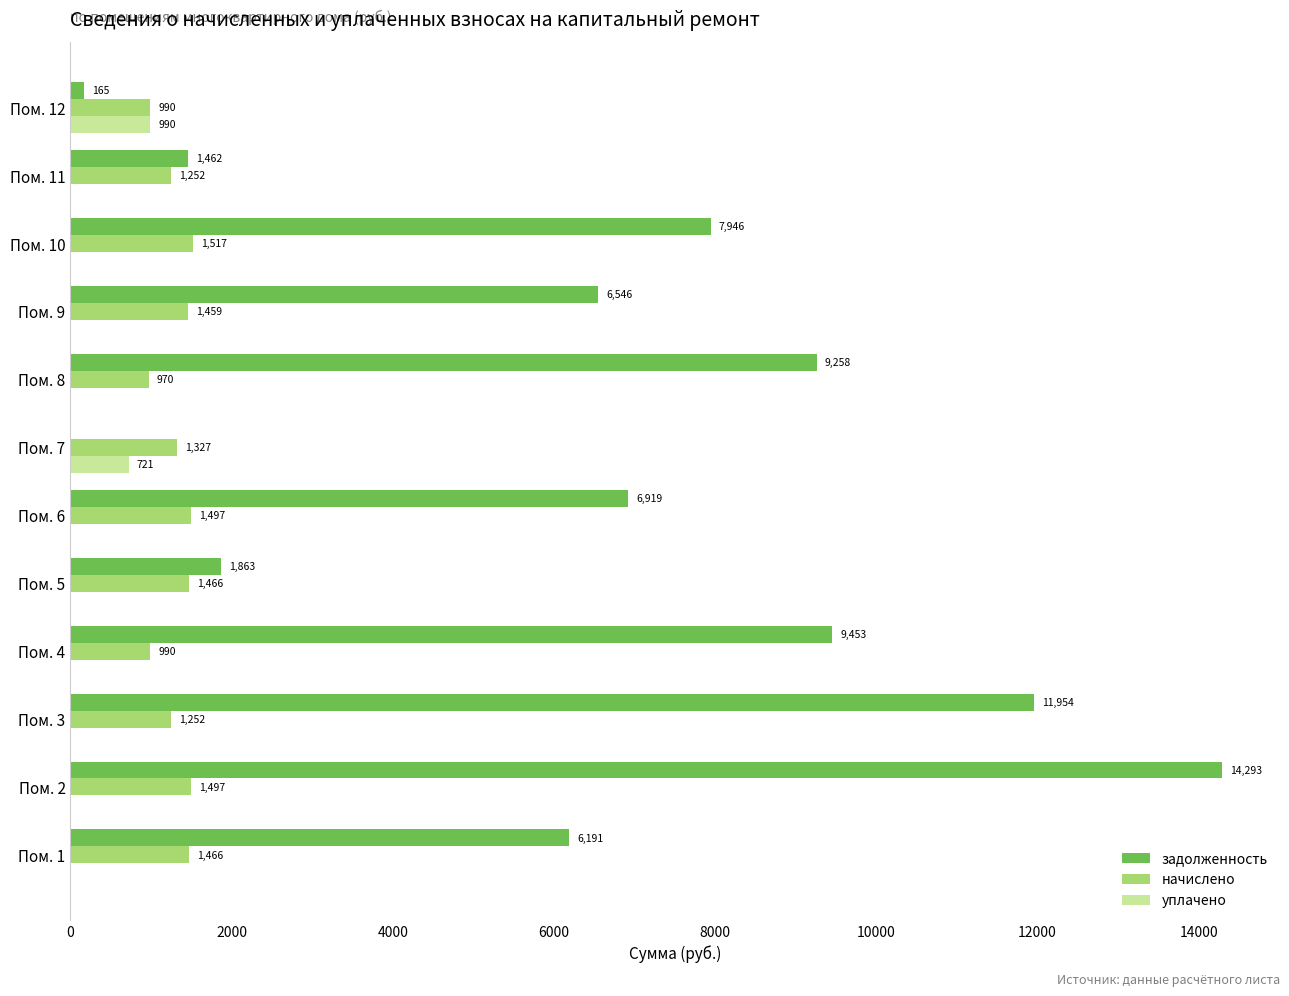

Is it true that уплачено equals -465.2 at Пом. 1?

False